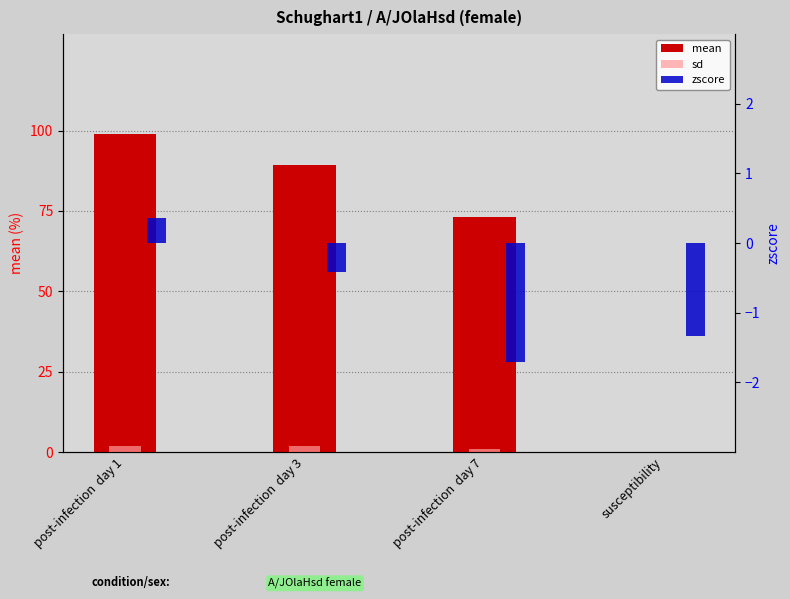

What is the average value of the zscore series?

-0.8